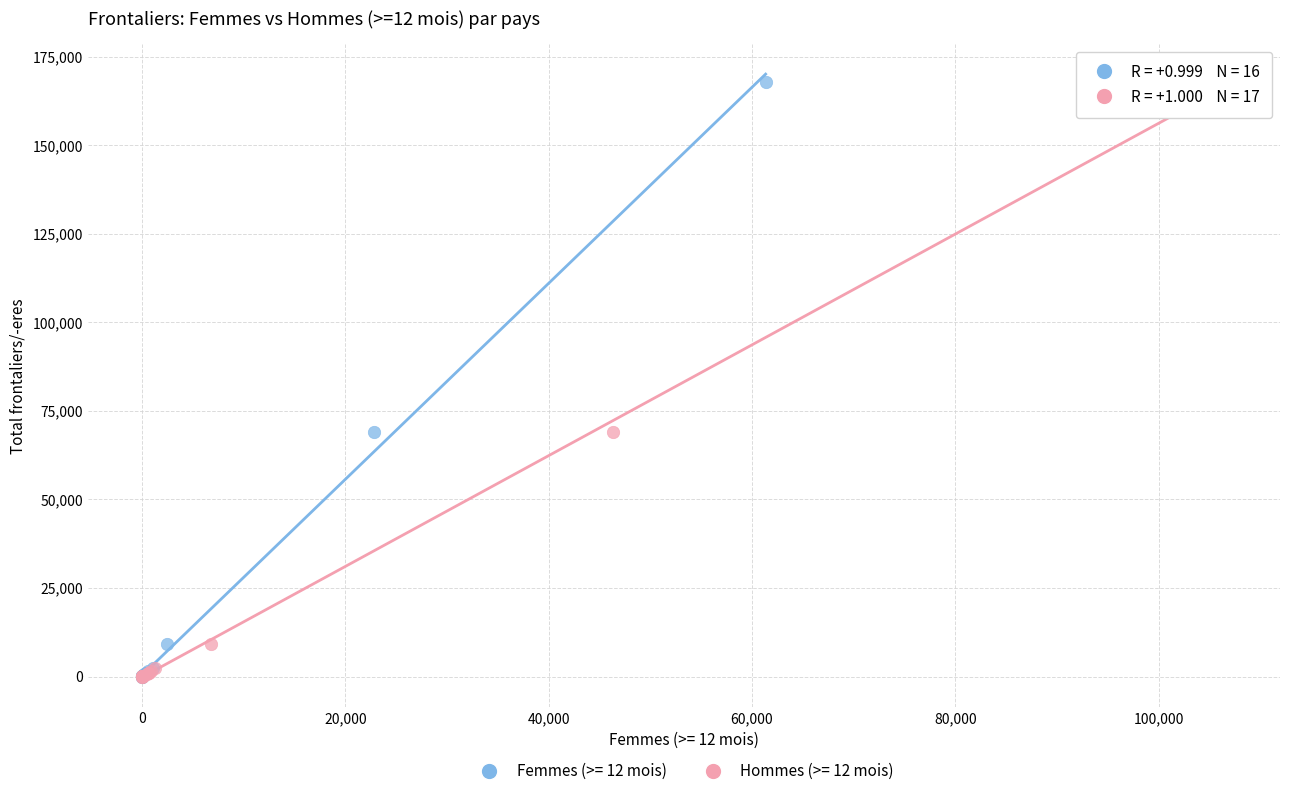

What are all the series names shown in the legend?

Femmes (>= 12 mois), Hommes (>= 12 mois)